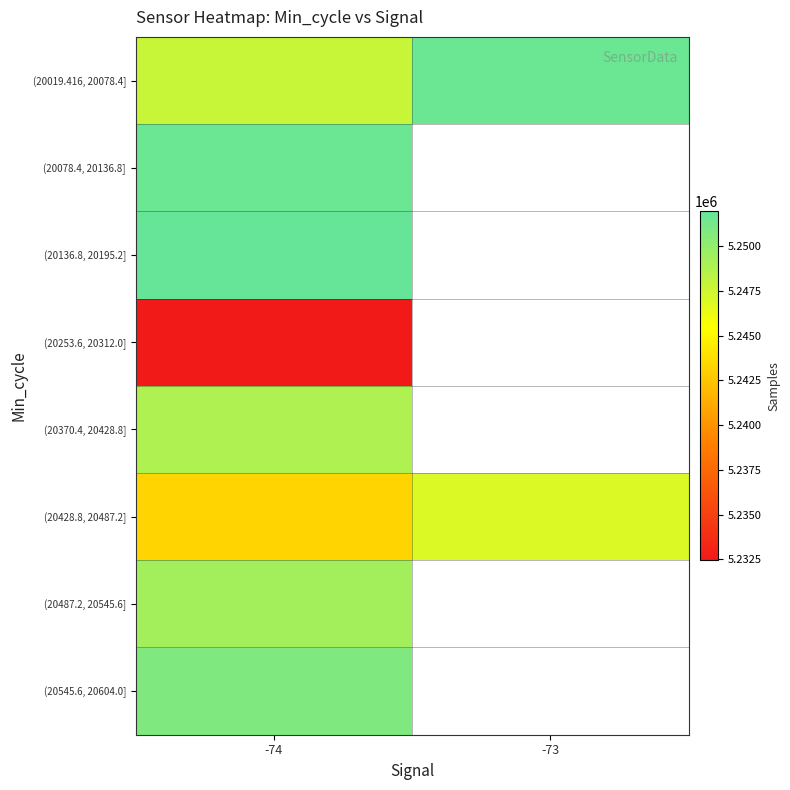

What is the average value of the (20428.8, 20487.2] series?

5245119.7